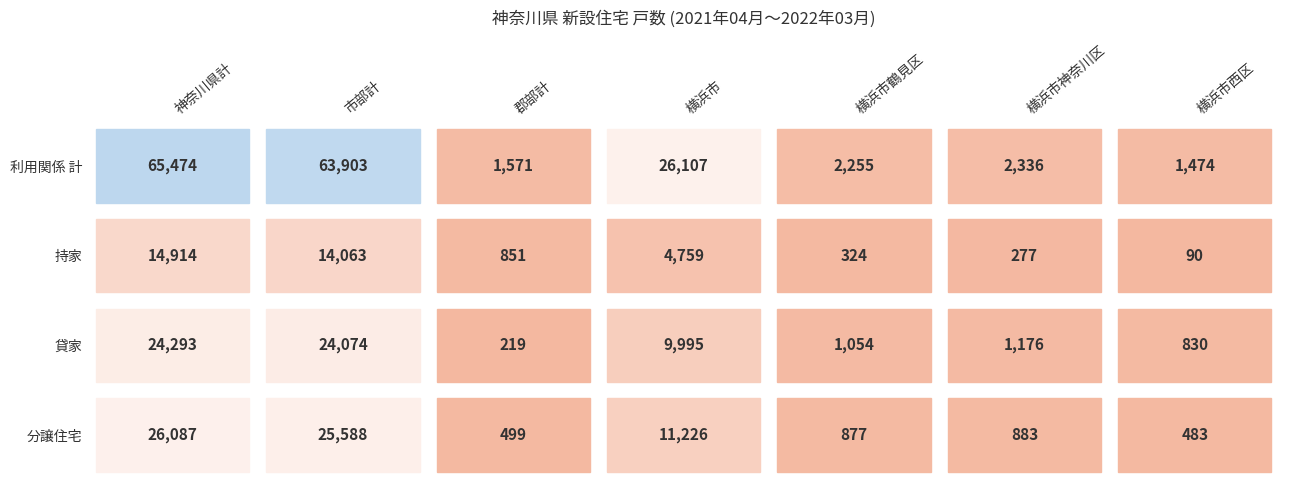

Which series has the largest total across all categories?

利用関係 計